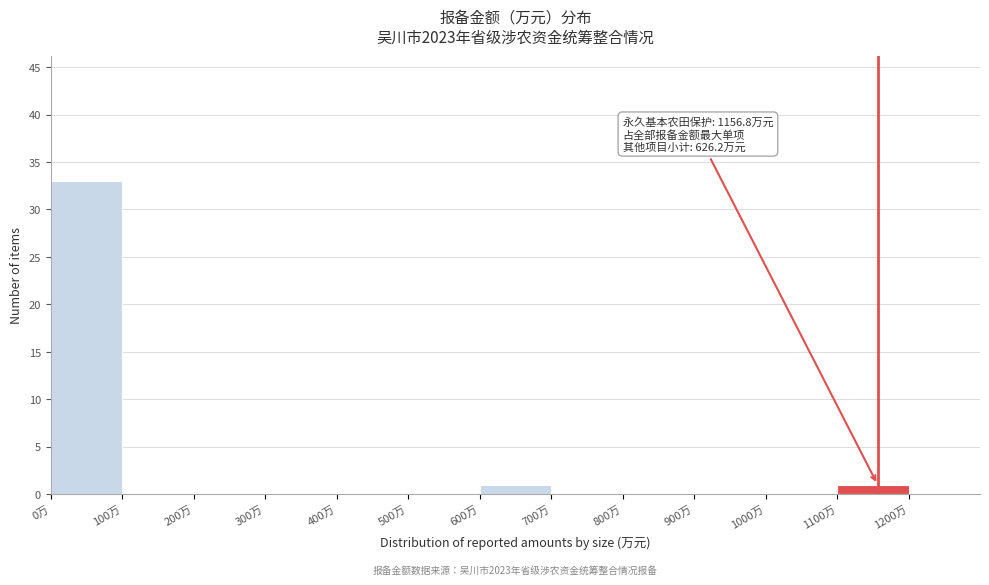

Over which range of the x-axis is the bar tallest?

0 to 100